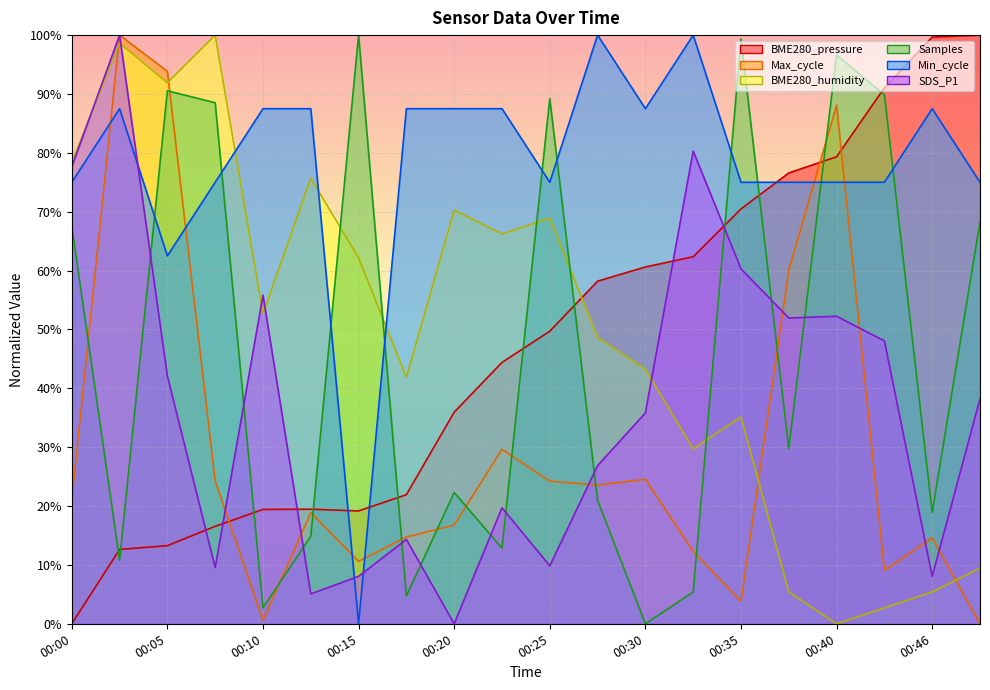

True or false: BME280_humidity has more than 1 interior local peaks.

True